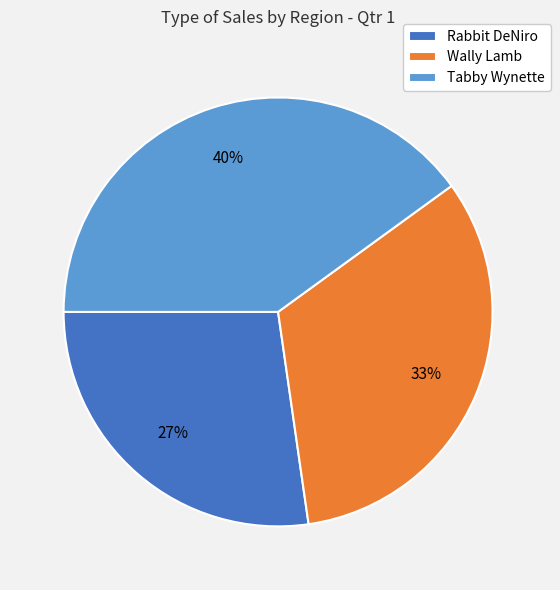

Rank the categories by value from highest to lowest.

Tabby Wynette, Wally Lamb, Rabbit DeNiro